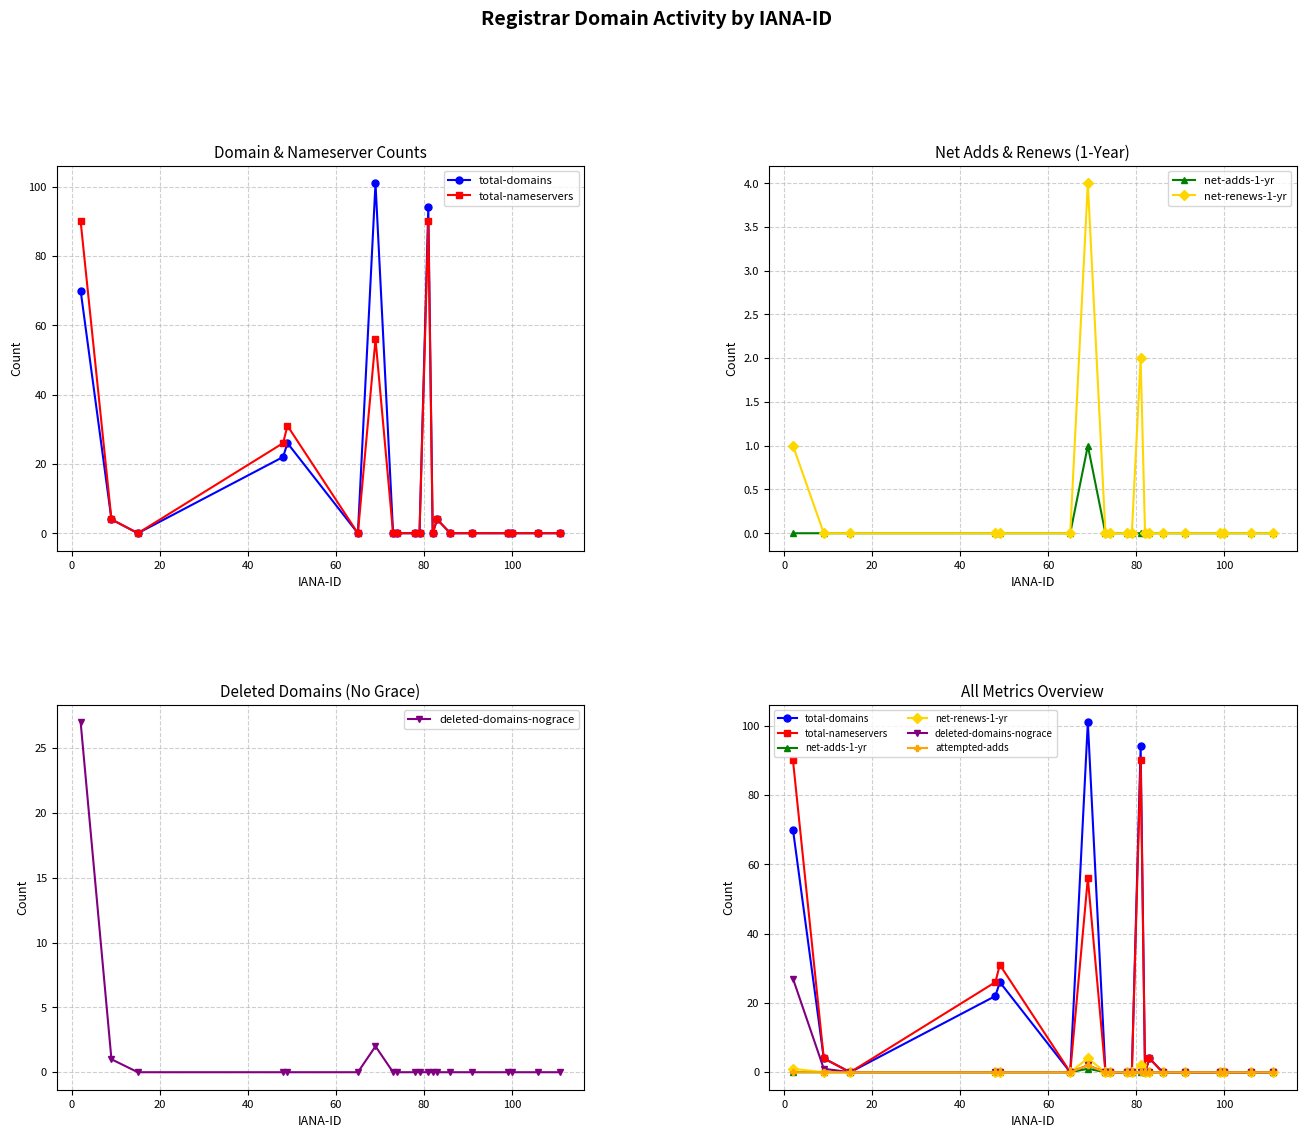

Count the net-renews-1-yr values in the range 0 to 1.

18